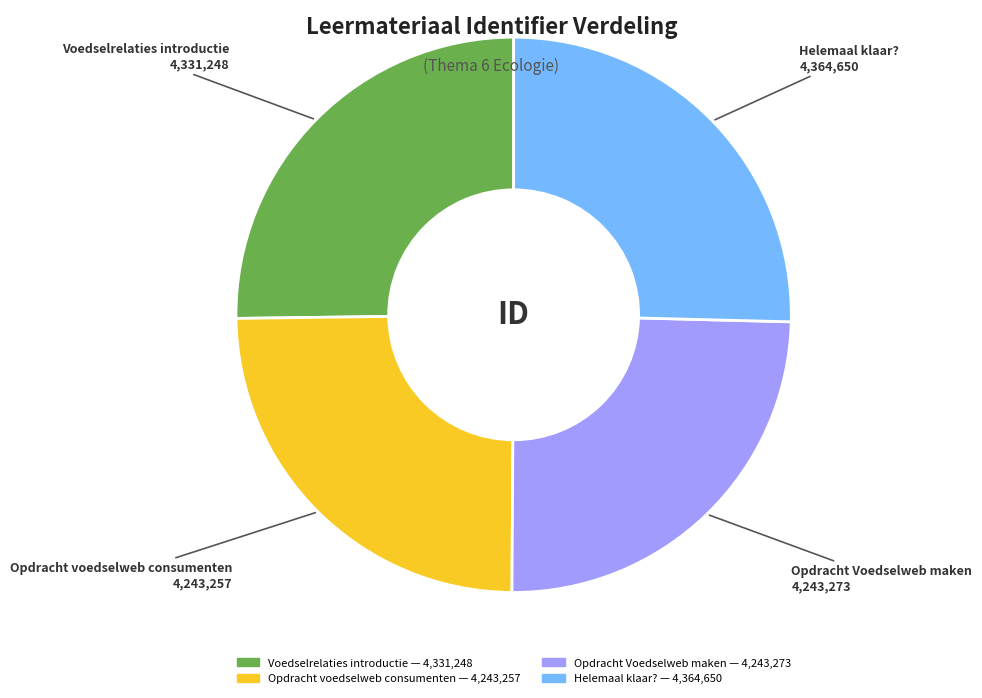

The Voedselrelaties introductie slice represents 11% of the pie. True or false?

False